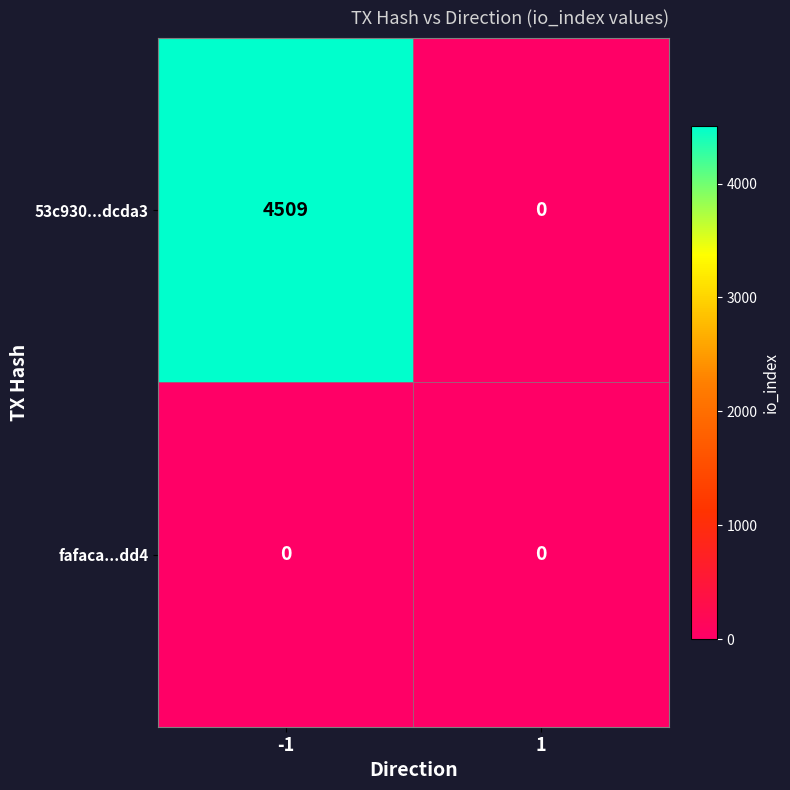

Which series has the largest total across all categories?

53c930...dcda3